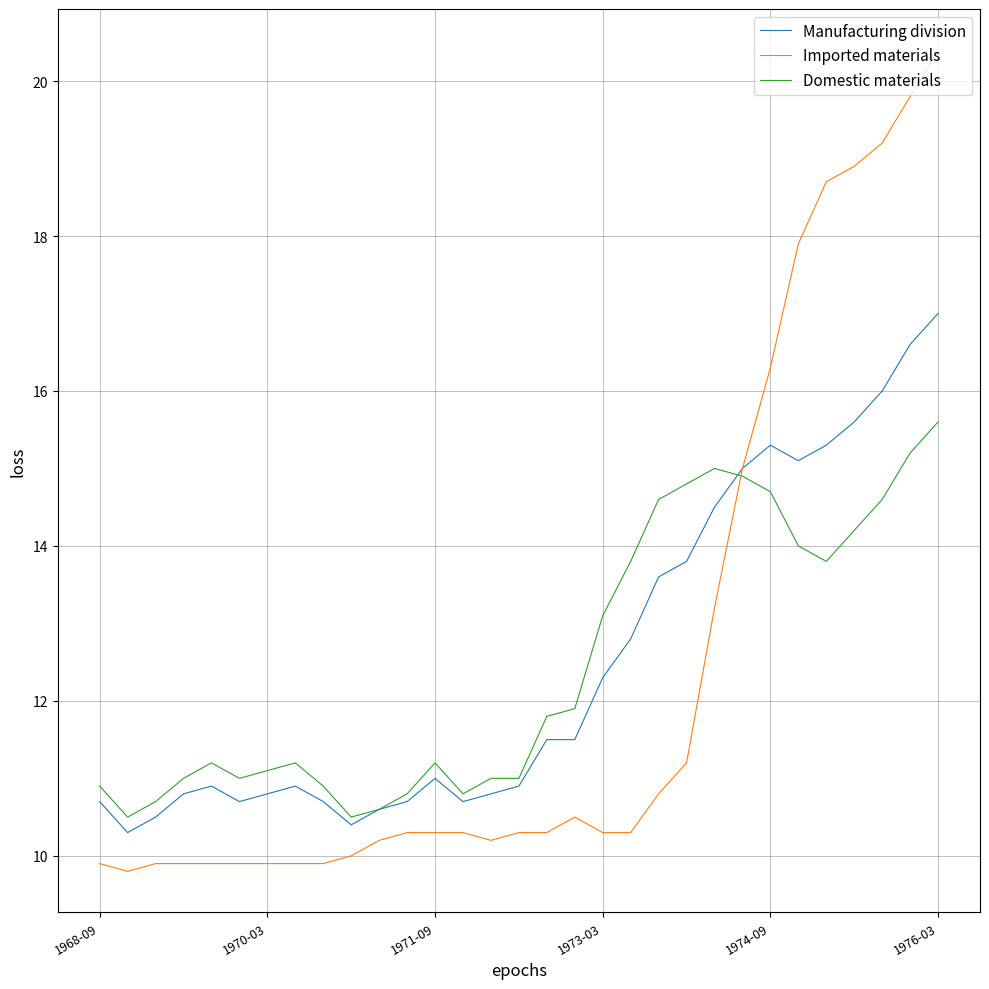

What is the sum of all Manufacturing division values?

387.3